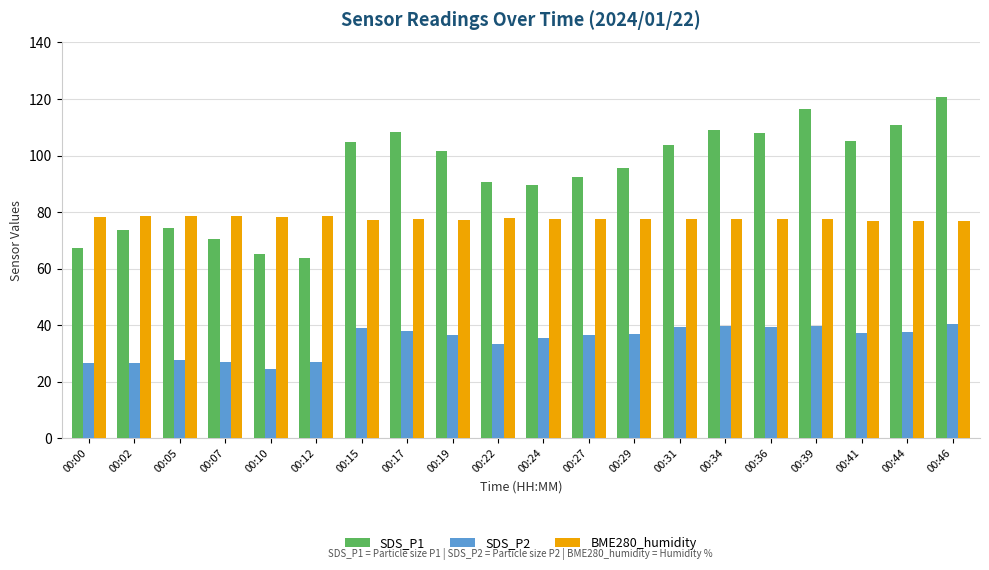

Rank the series at 00:17 from highest to lowest value.

SDS_P1, BME280_humidity, SDS_P2